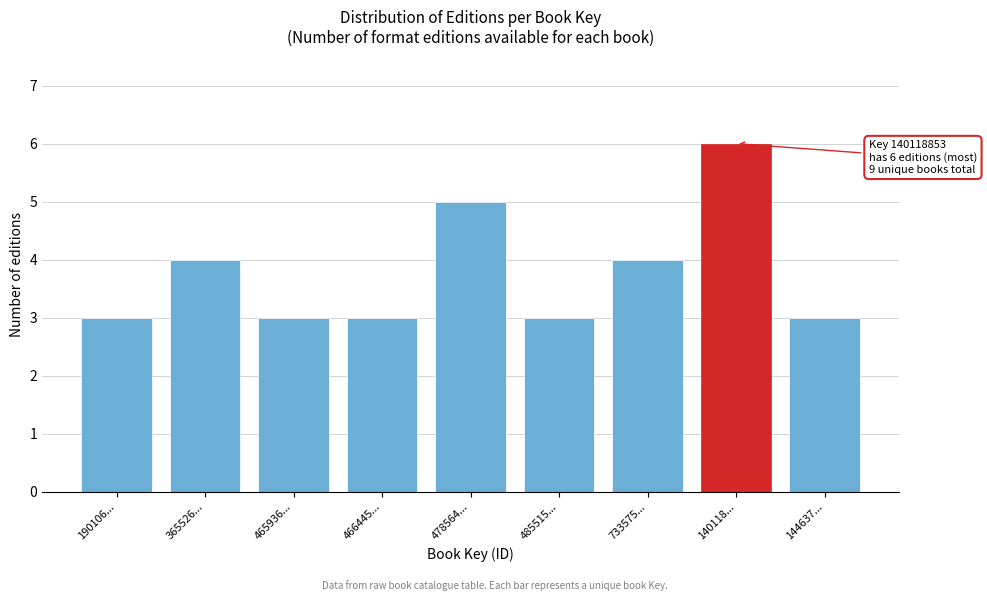

Reading left to right, what are all the values shown in this chart?

3	4	3	3	5	3	4	6	3